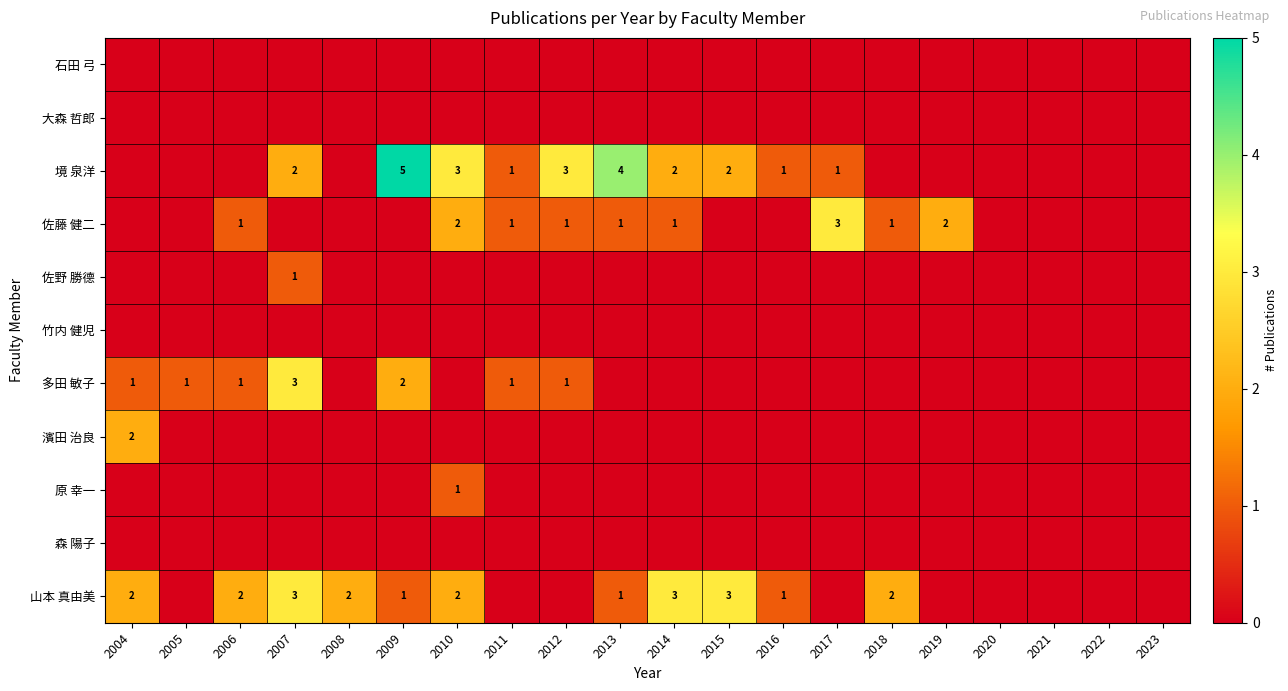

The 山本 真由美 series shows 1 at 2018. True or false?

False